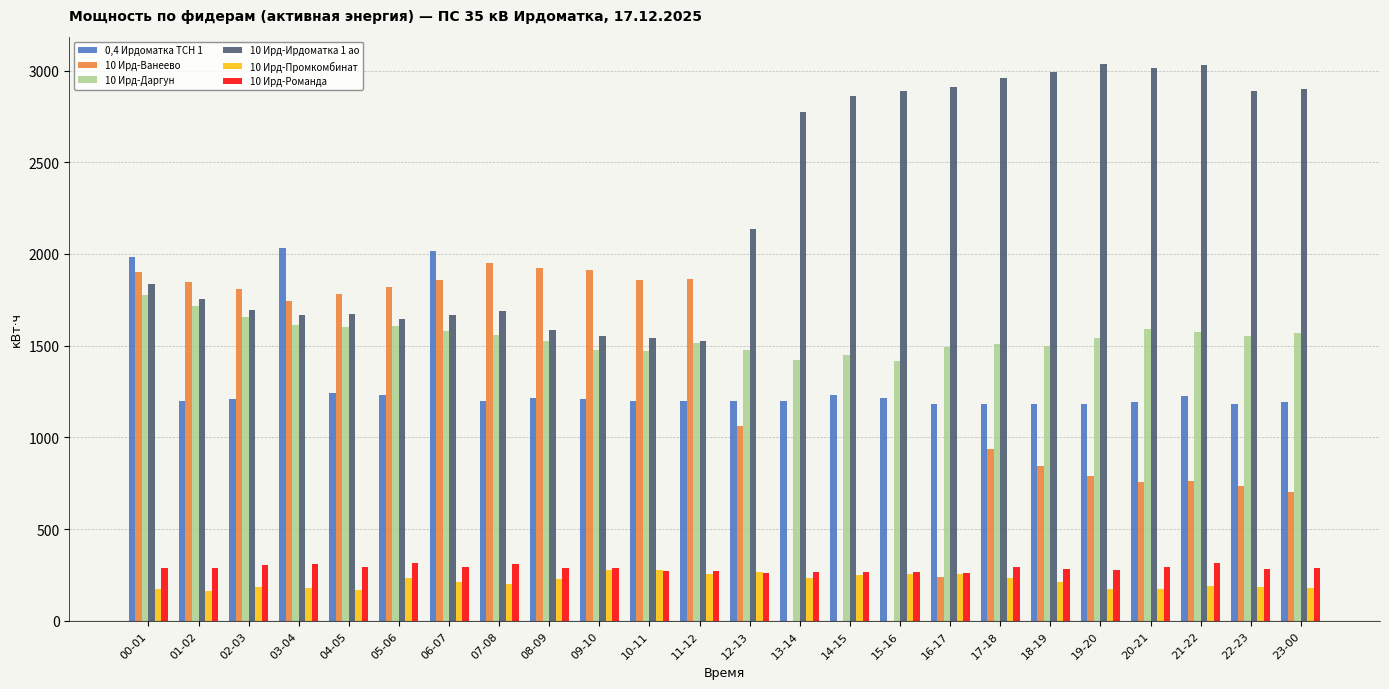

What are all the series names shown in the legend?

0,4 Ирдоматка ТСН 1, 10 Ирд-Ванеево, 10 Ирд-Даргун, 10 Ирд-Ирдоматка 1 ао, 10 Ирд-Промкомбинат, 10 Ирд-Романда